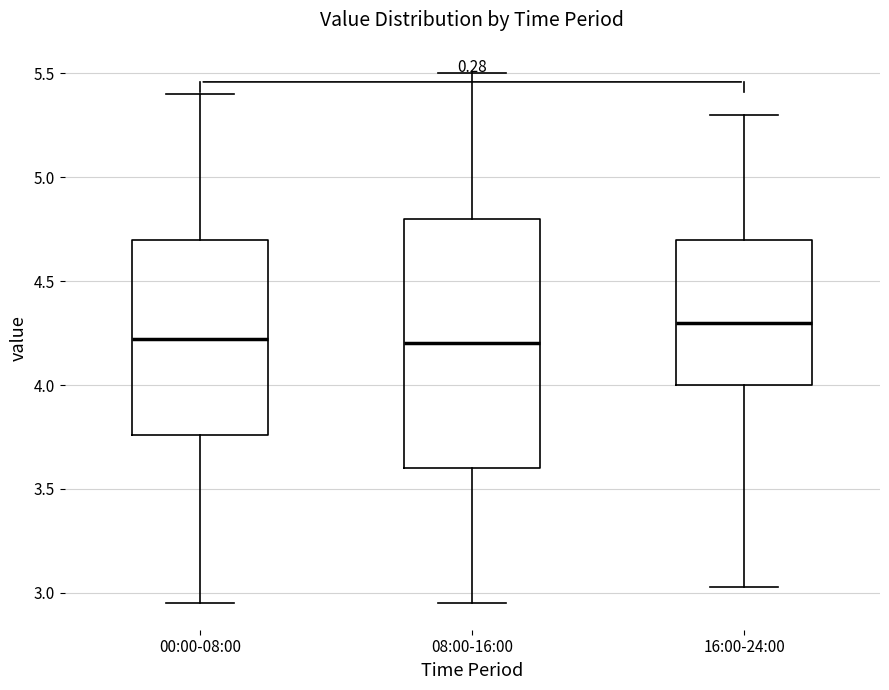

Reading left to right, read every box against the y-axis: the position of its median line, the range the box covers, and the ends of its whiskers. The values are not printed on the chart, so give them approximately, as read against the axis.

00:00-08:00: median 4.20, box 3.75 to 4.70, whiskers 2.95 to 5.40
08:00-16:00: median 4.20, box 3.60 to 4.80, whiskers 2.95 to 5.50
16:00-24:00: median 4.30, box 4.00 to 4.70, whiskers 3.05 to 5.30